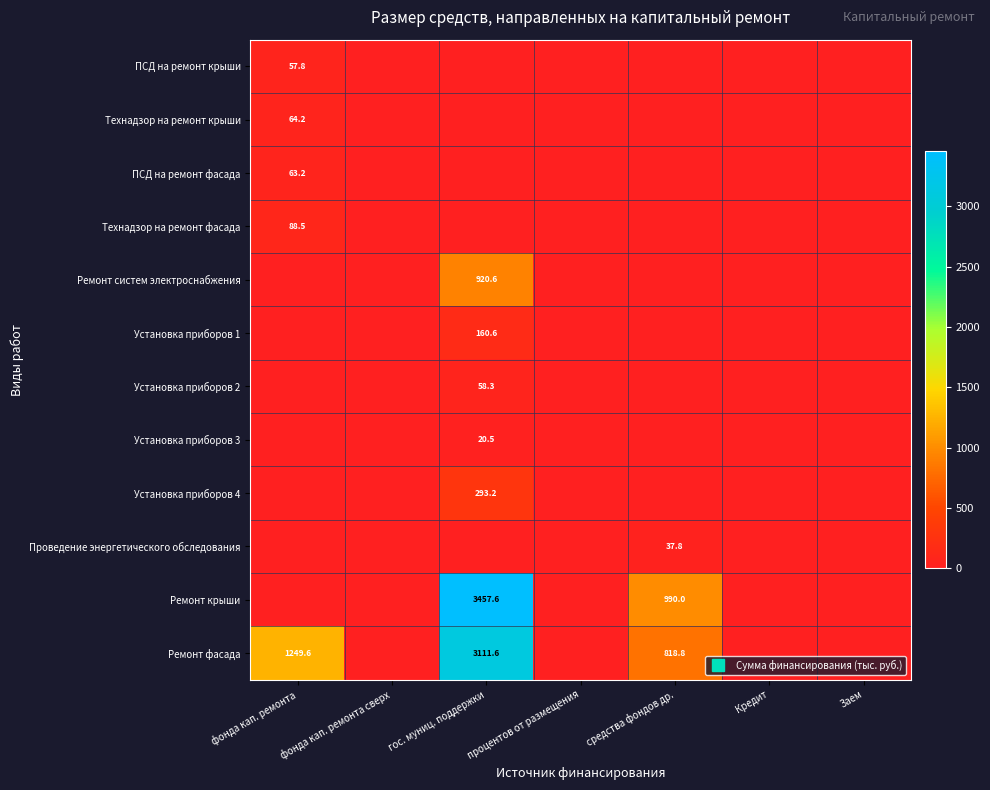

Which series has the widest spread of values?

Ремонт крыши